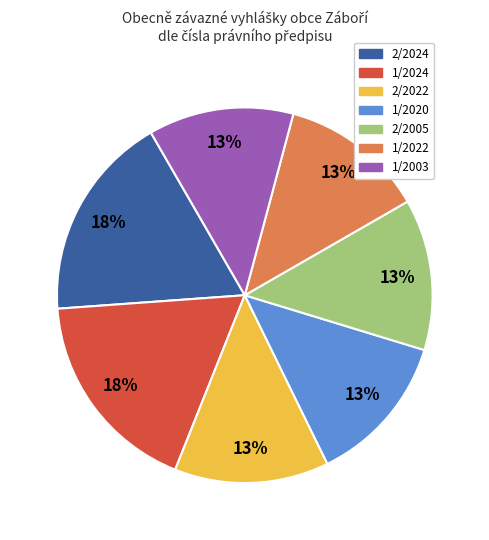

Which has a higher value, 1/2024 or 1/2022?

1/2024